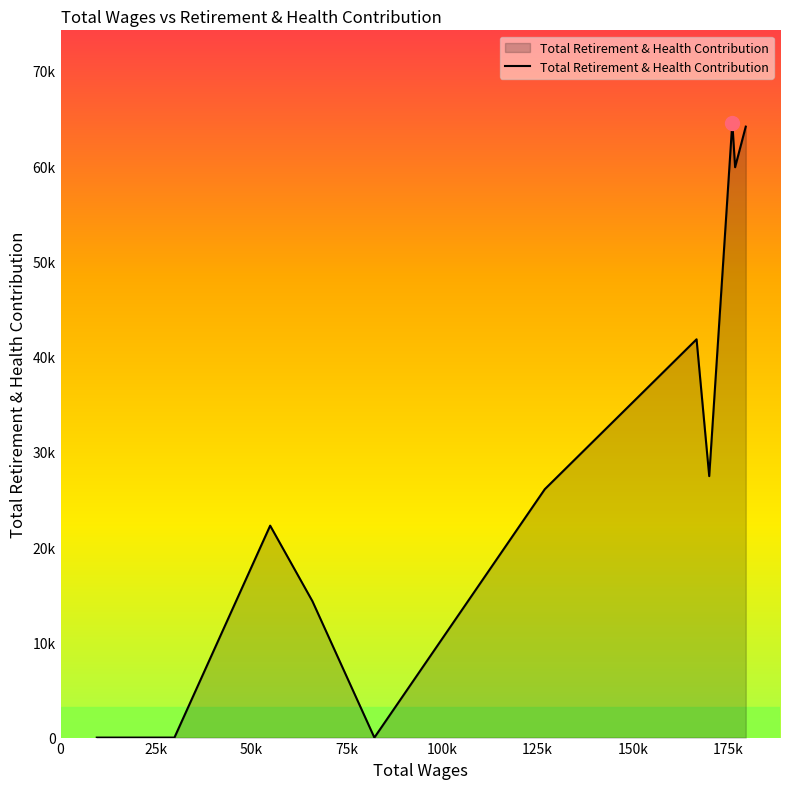

Does the chart have visible grid lines?

No